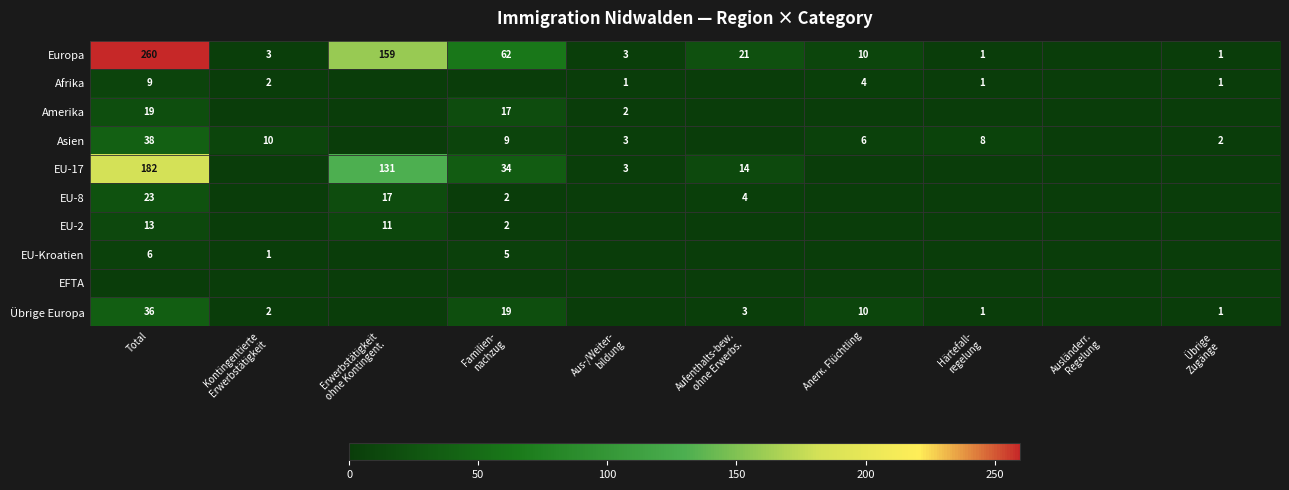

True or false: EU-2 has a value of 20 at Total.

False